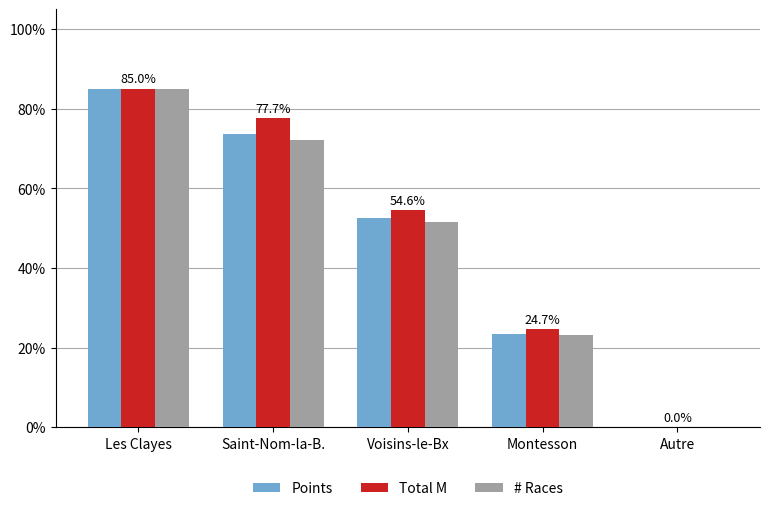

At which label does Total M first exceed 54?

Les Clayes